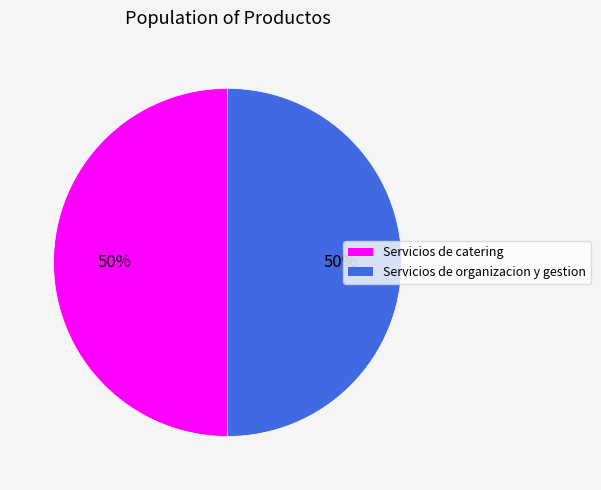

The Servicios de catering slice represents 44% of the pie. True or false?

False